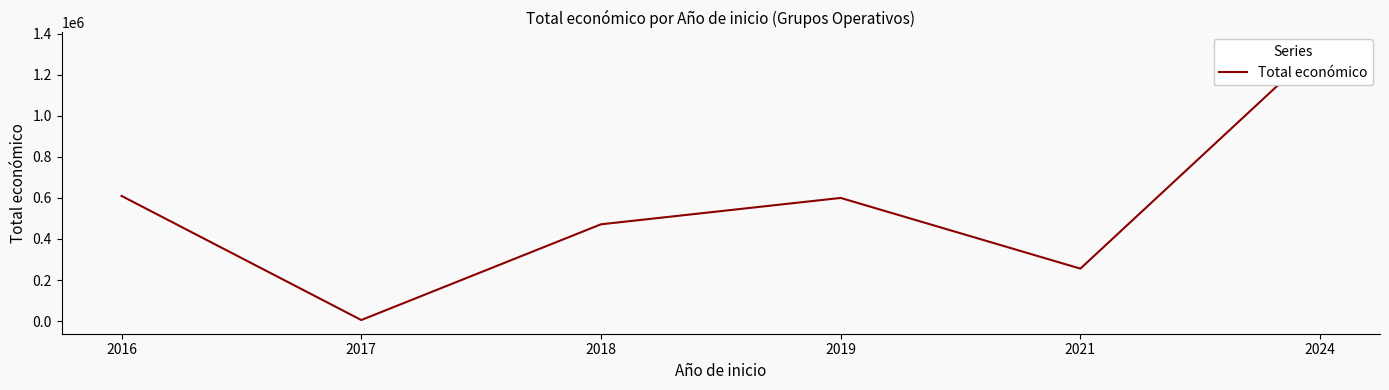

What is the difference between the values at 2021 and 2016?

354267